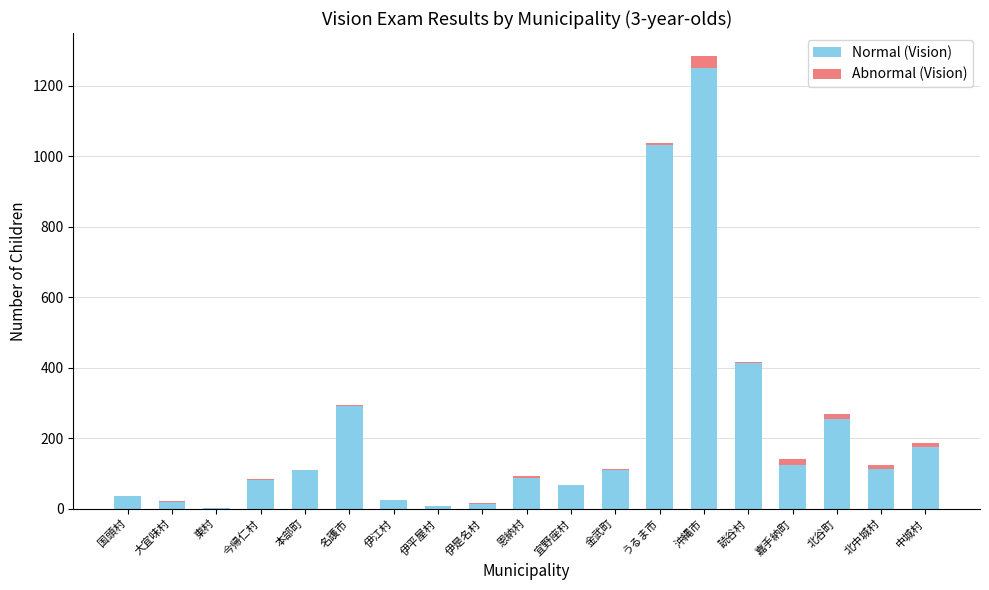

At which category is the sum across all series the highest?

沖縄市